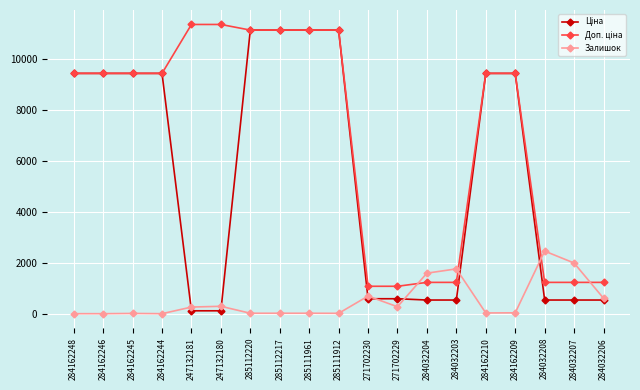

Between 271702229 and 284032208, which series saw the biggest shift?

Залишок